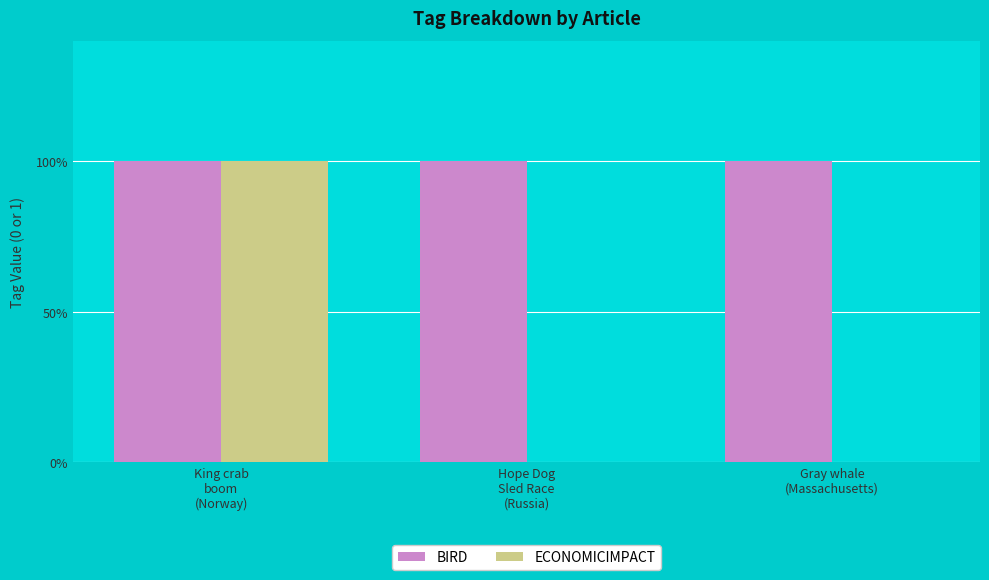

What is the maximum value shown in the chart?

1